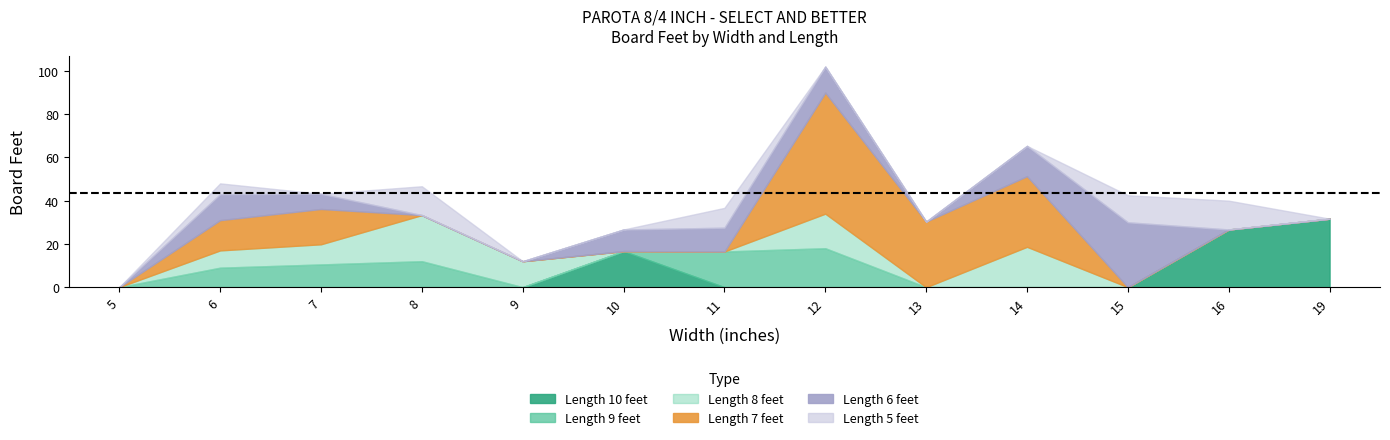

Which series has the widest spread of values?

Length 7 feet BF